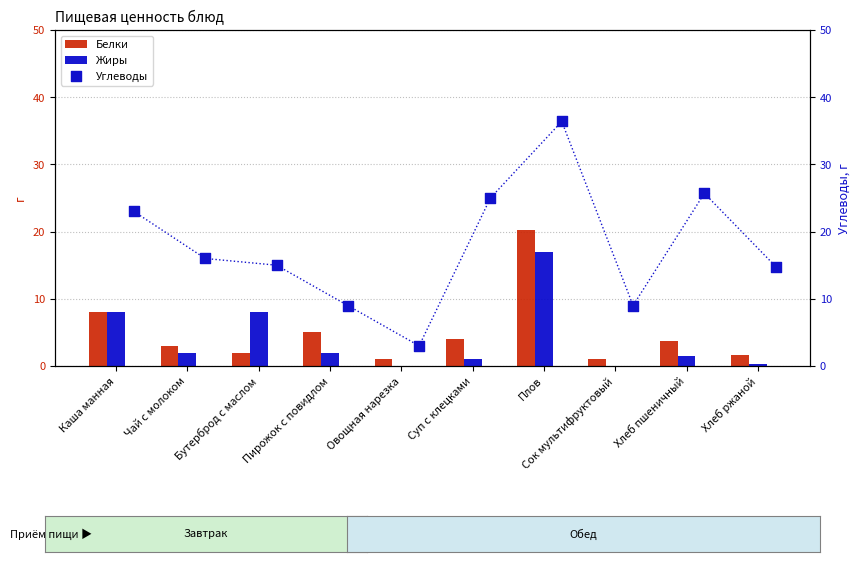

What are all the series names shown in the legend?

Белки, Жиры, Углеводы